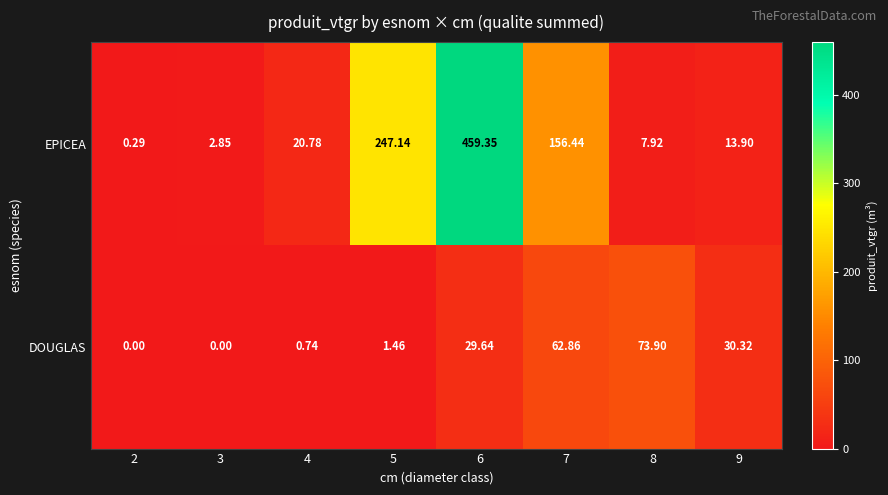

How many data points in DOUGLAS are above 29?

4